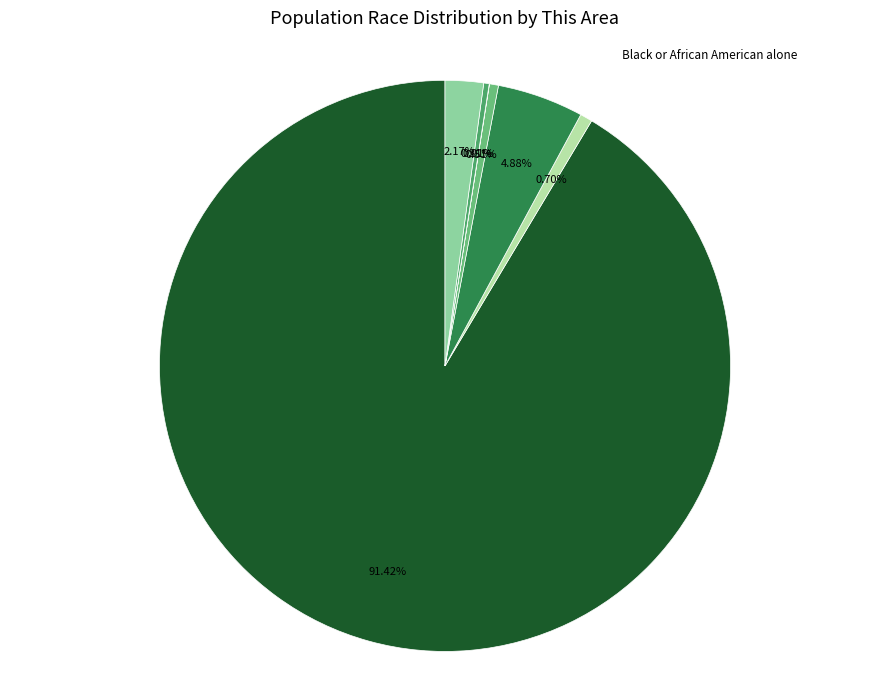

Does White alone represent more than half of the total?

Yes